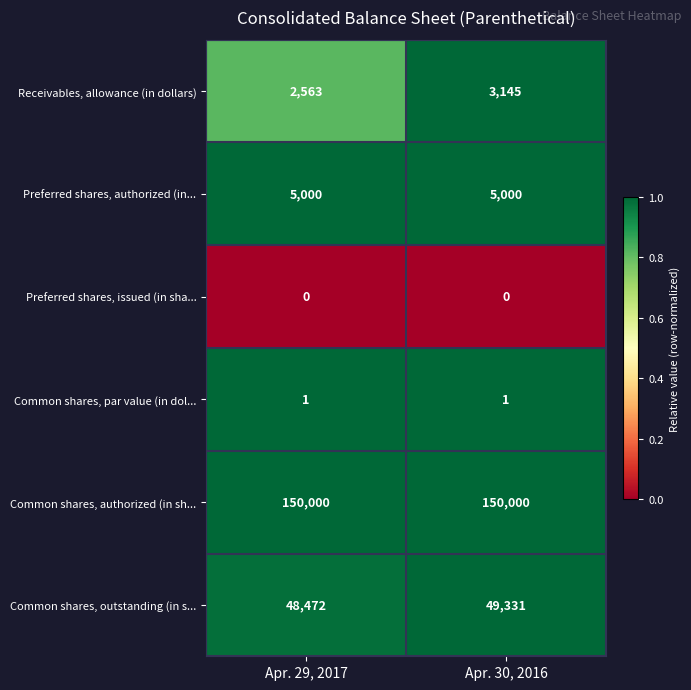

What is the maximum value shown in the chart?

150000